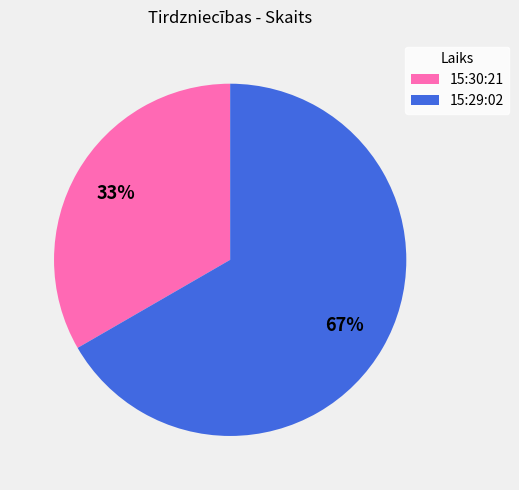

Is 15:29:02 the majority of the pie?

Yes